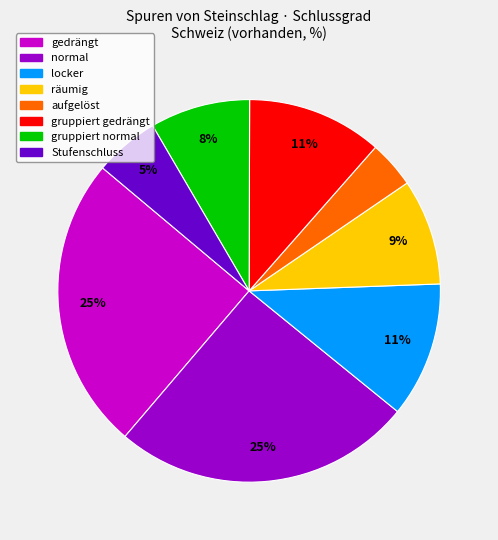

Combined, do gruppiert normal and räumig account for over 50%?

No